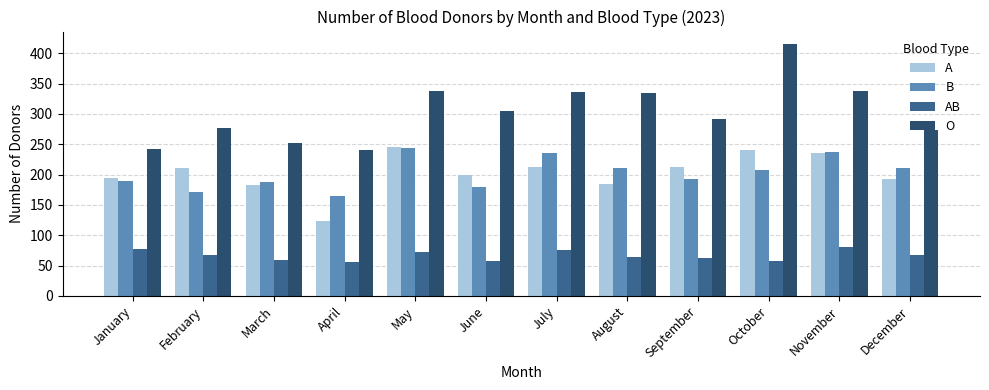

Are the bars grouped side by side (vs. stacked)?

Yes